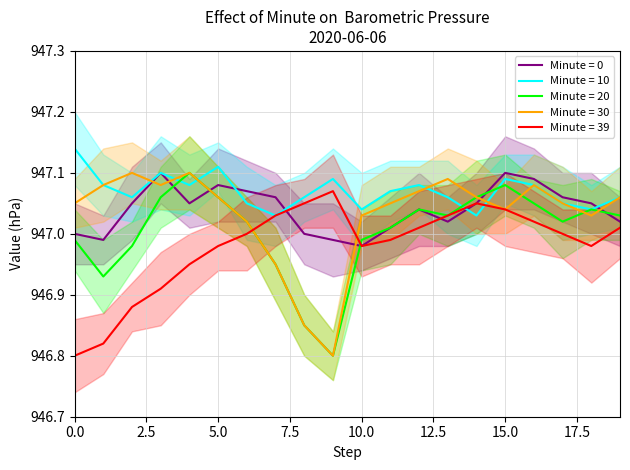

At which label is Minute = 20 closest to 946?

9